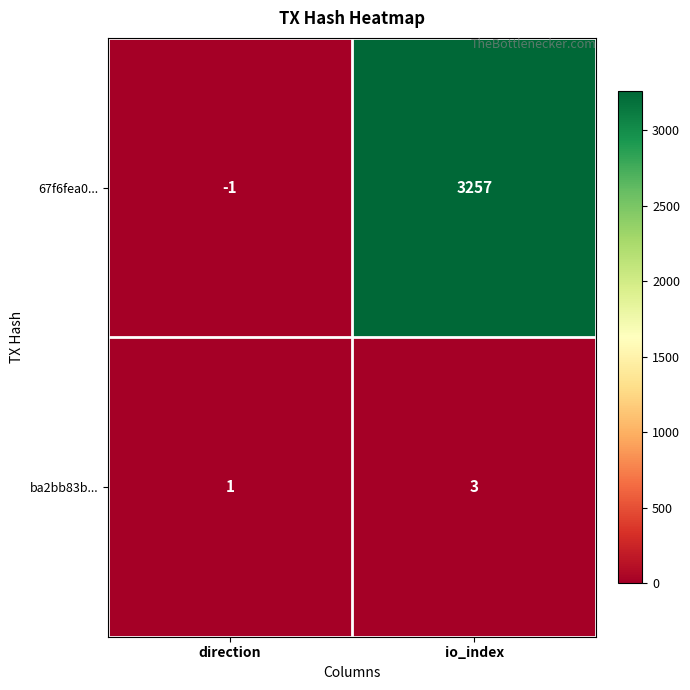

At direction, list the series in order from largest to smallest.

ba2bb83b..., 67f6fea0...